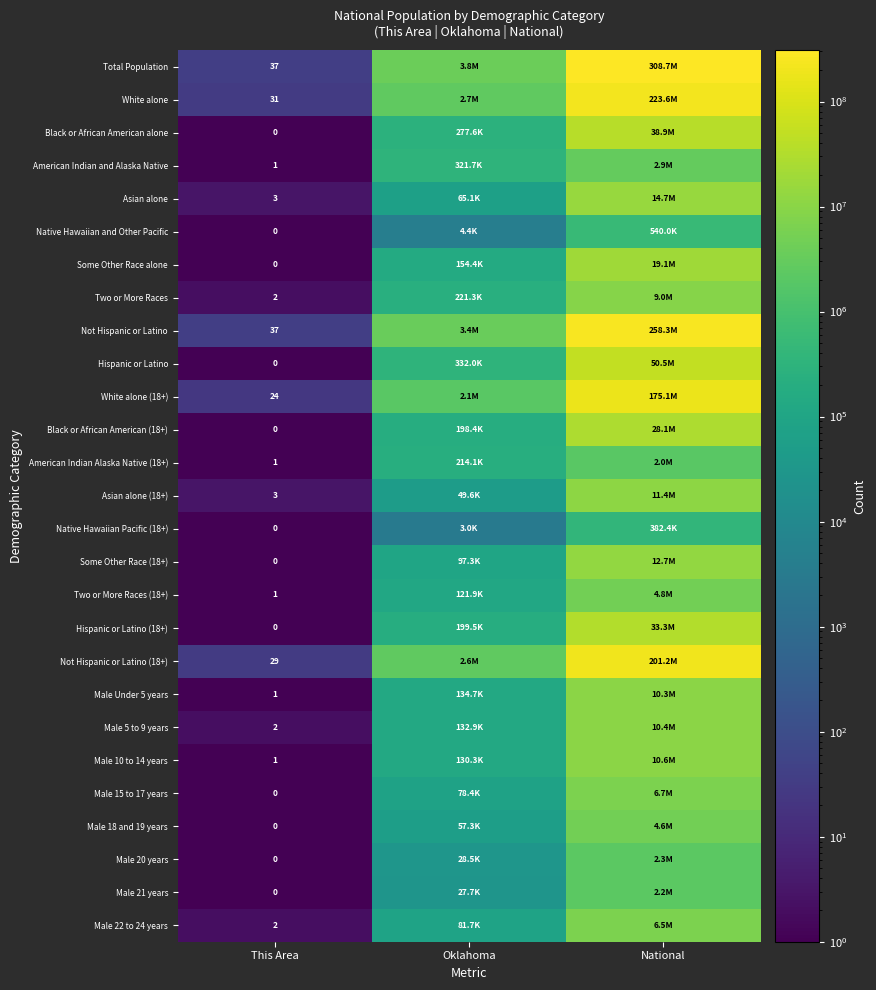

Where does the Total Population series first go above 3751351?

National